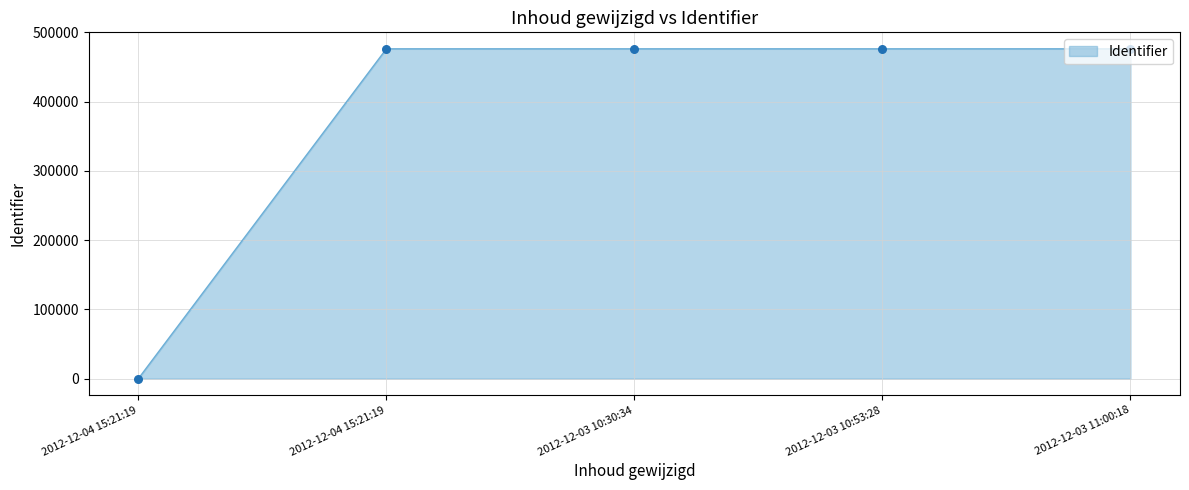

Between 2012-12-03 11:00:18 and 2012-12-03 10:53:28, which is larger?

2012-12-03 11:00:18